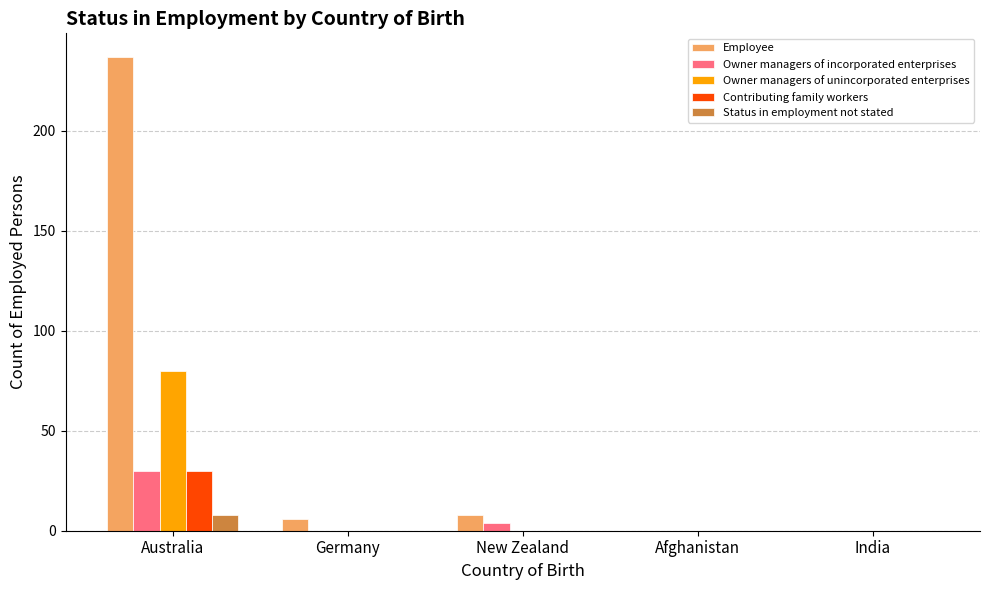

At which category is the sum across all series the highest?

Australia